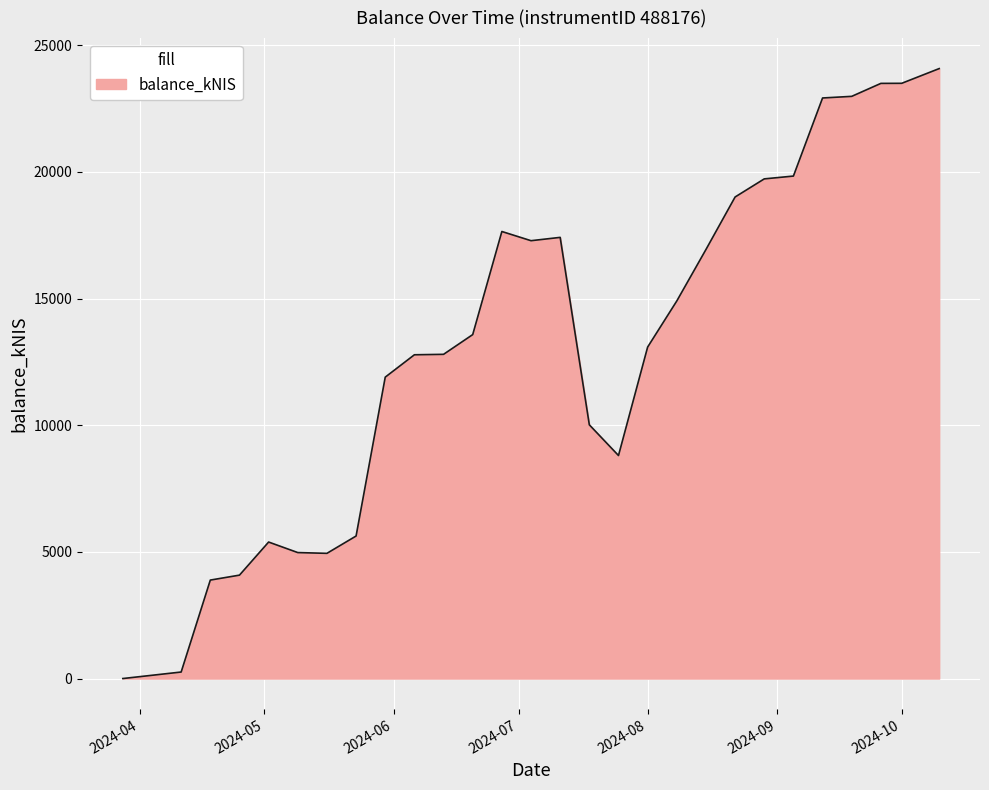

What is the difference between the maximum and minimum values?

24079.0